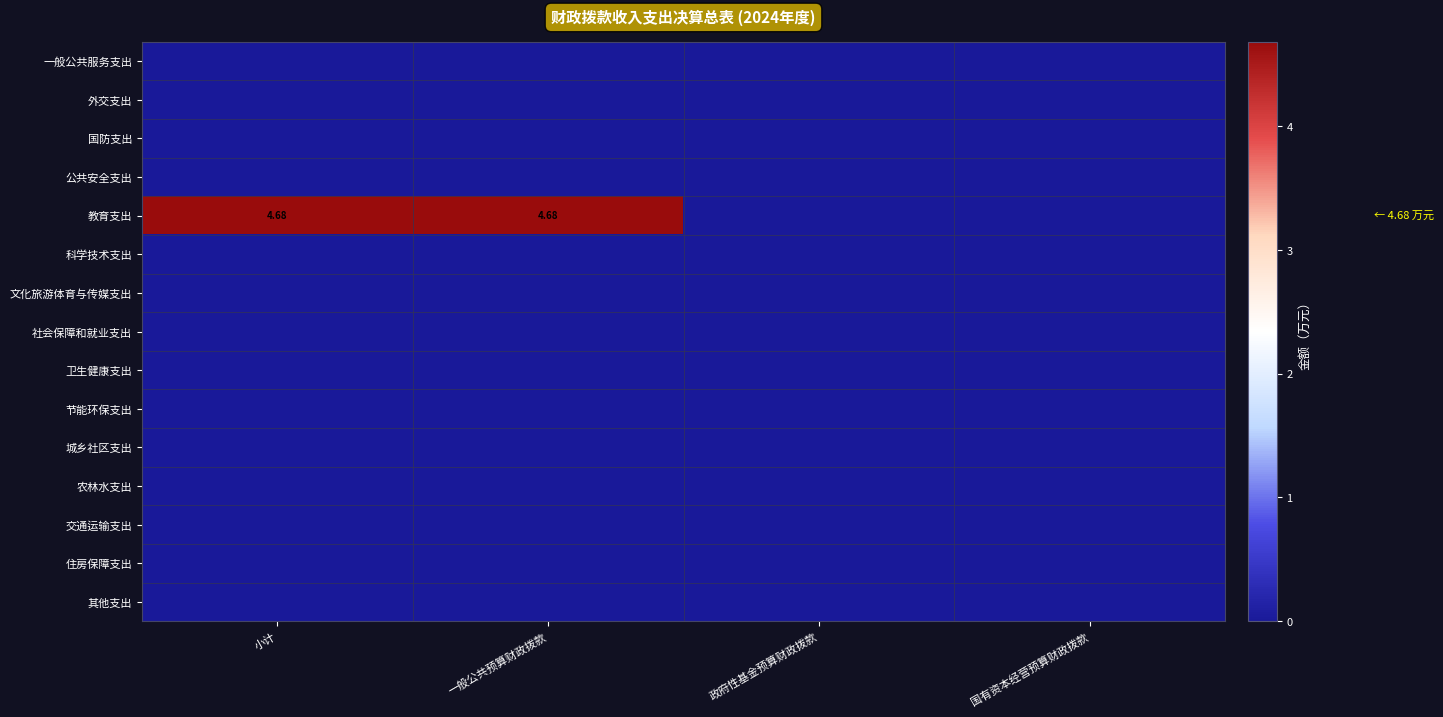

At which category is the sum across all series the highest?

小计